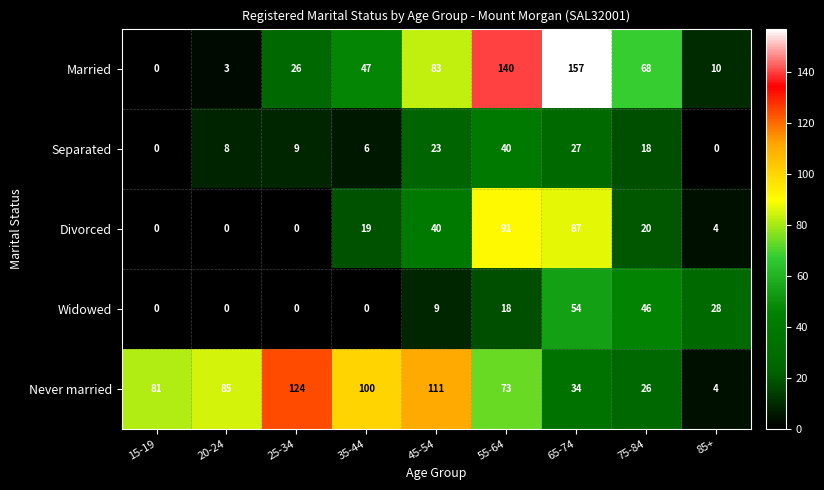

What is the spread (max minus min) of values at 45-54?

102